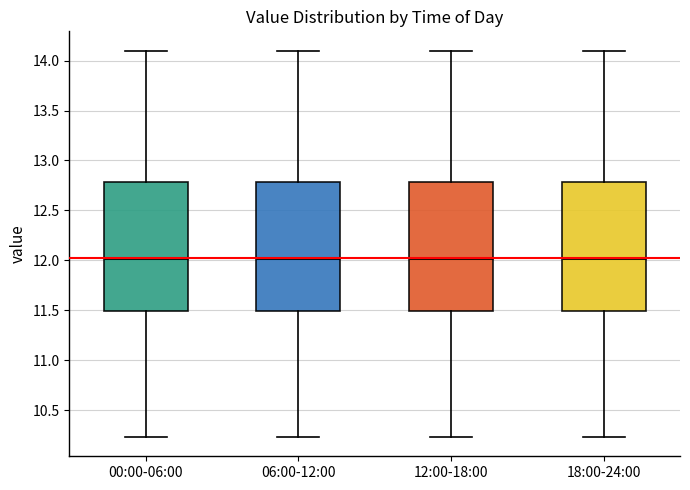

Where does the lower whisker of the box for 12:00-18:00 end on the y-axis? The values are not printed on the chart, so give them approximately, as read against the axis.

10.25